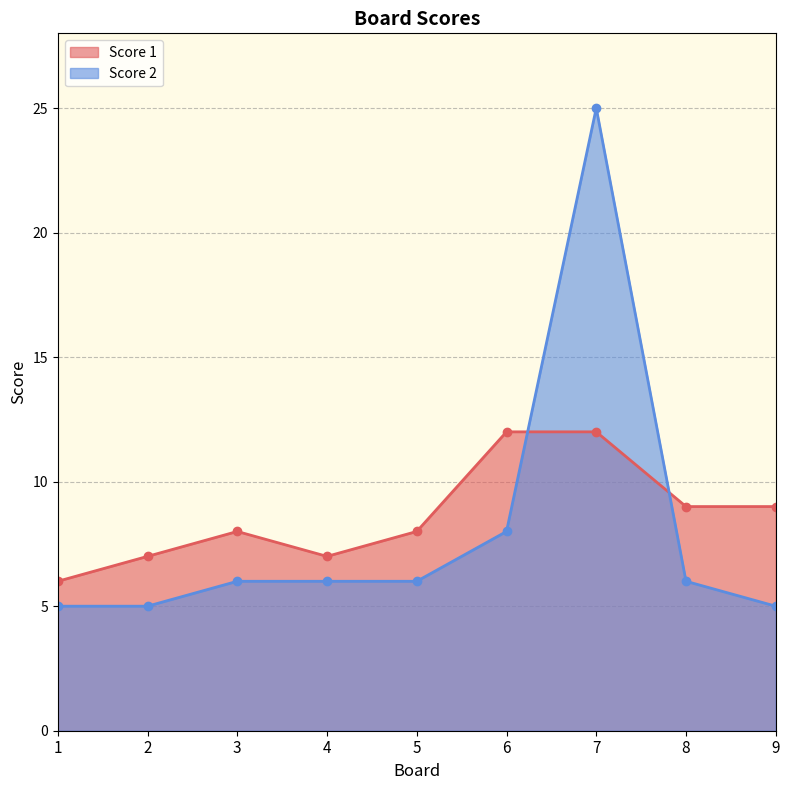

True or false: Score 2 and Score 1 cross at least once.

True